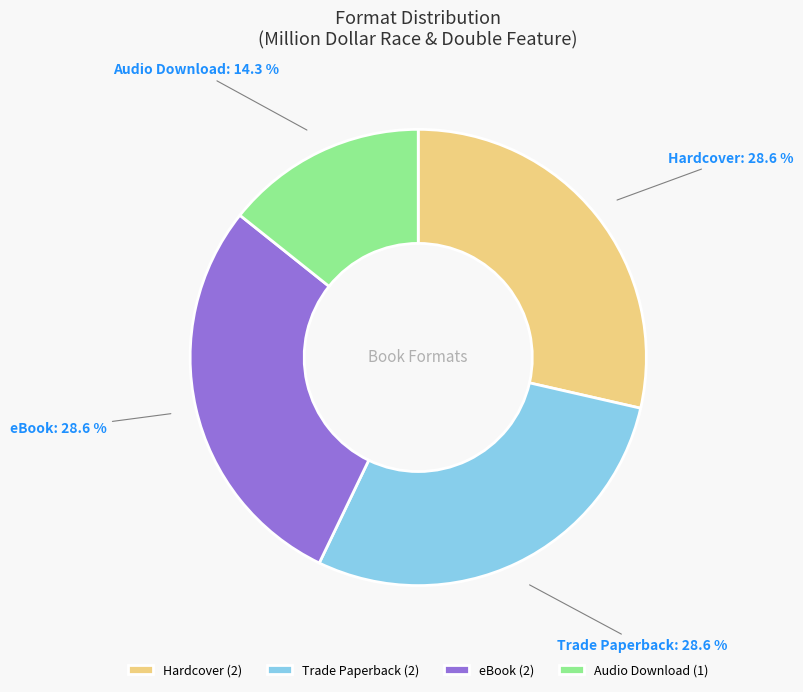

Do eBook and Hardcover together represent more than half of the pie?

Yes